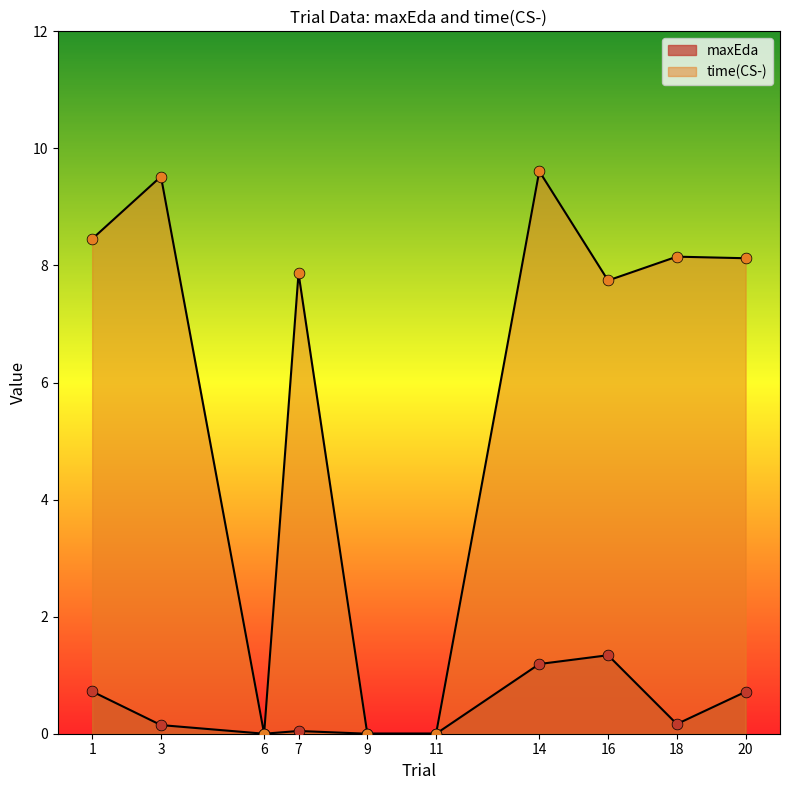

What are all the series names shown in the legend?

maxEda, time(CS-)